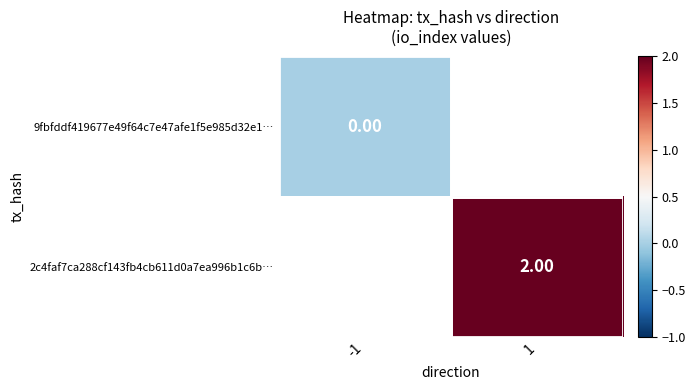

Rank the categories by 2c4faf7ca288cf143fb4cb611d0a7ea996b1c6b… value from highest to lowest.

-1, 1